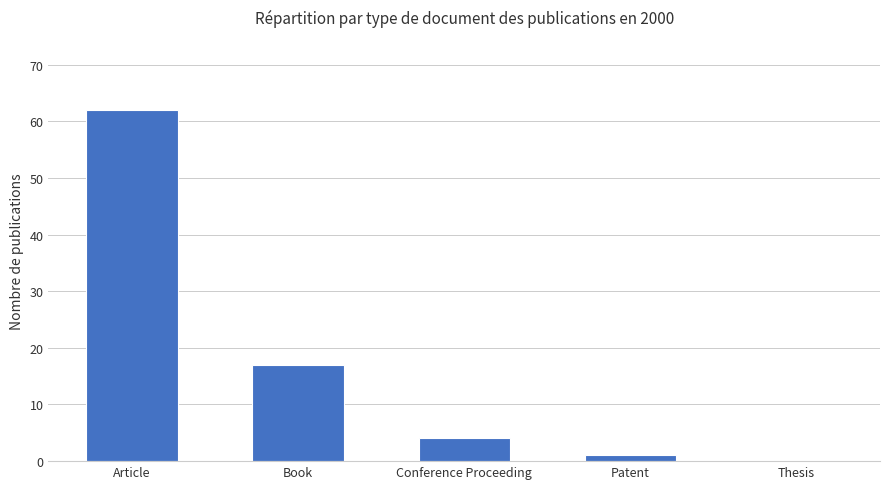

What is the ratio of the value at Conference Proceeding to the value at Patent?

4.0